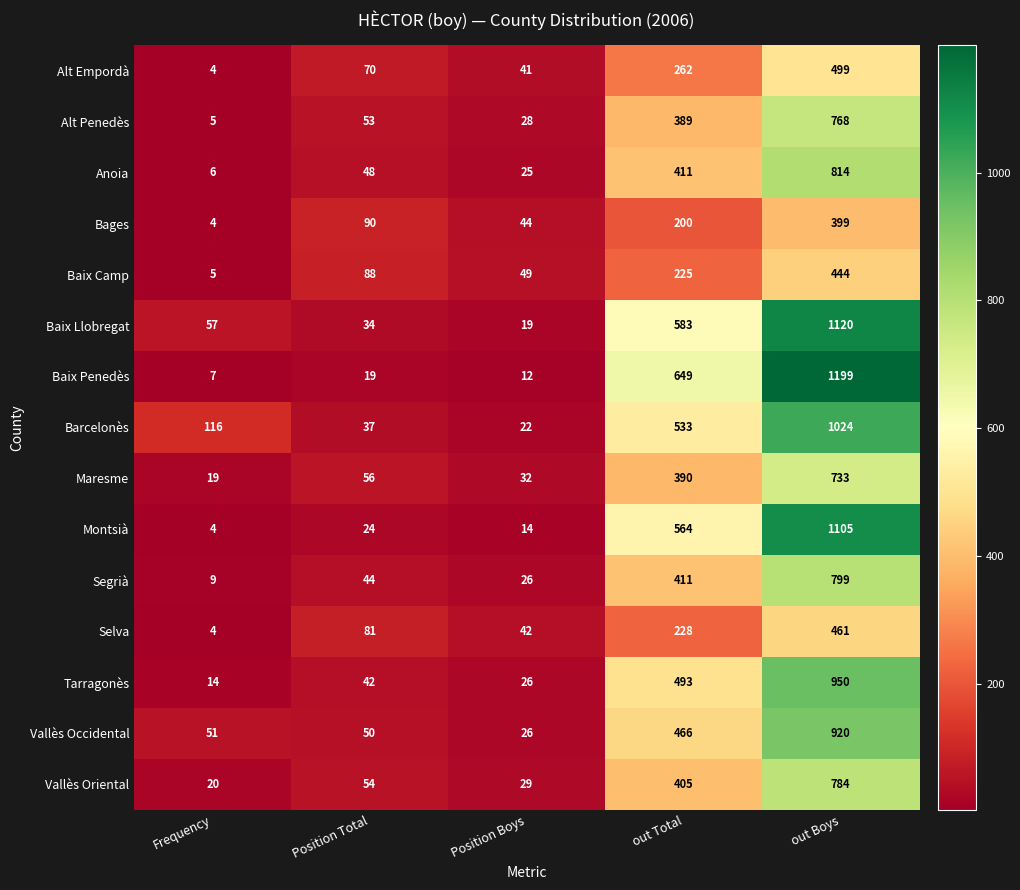

At how many categories does at least one series exceed 146?

2